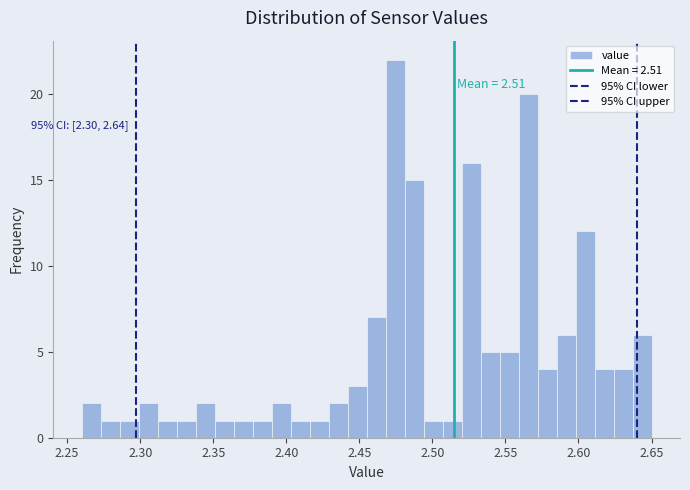

Read against the x-axis, roughly where is the centre of the tallest bar?

2.475